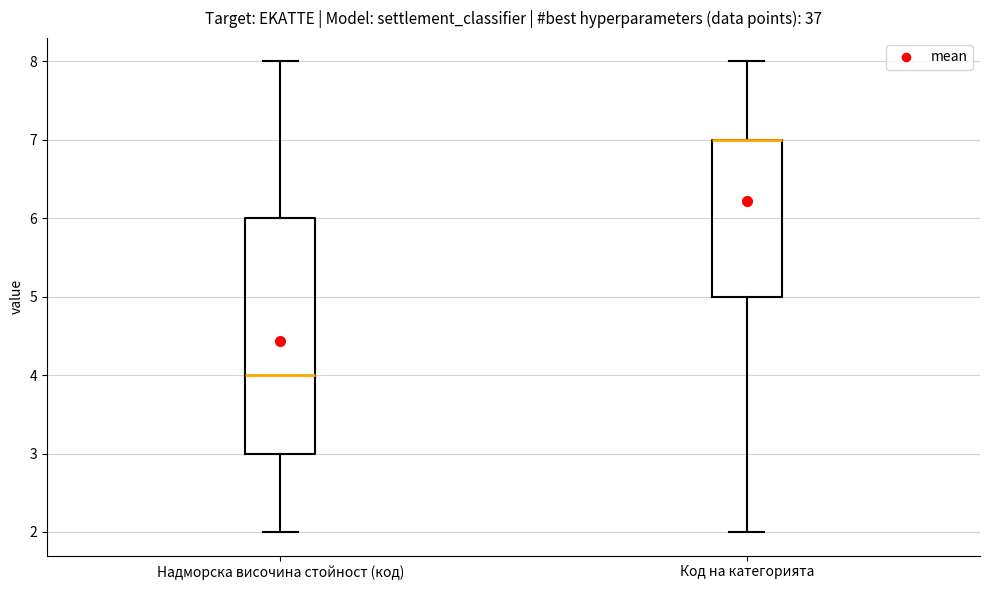

Where does the median line of the box for Надморска височина стойност (код) sit on the y-axis? The values are not printed on the chart, so give them approximately, as read against the axis.

4